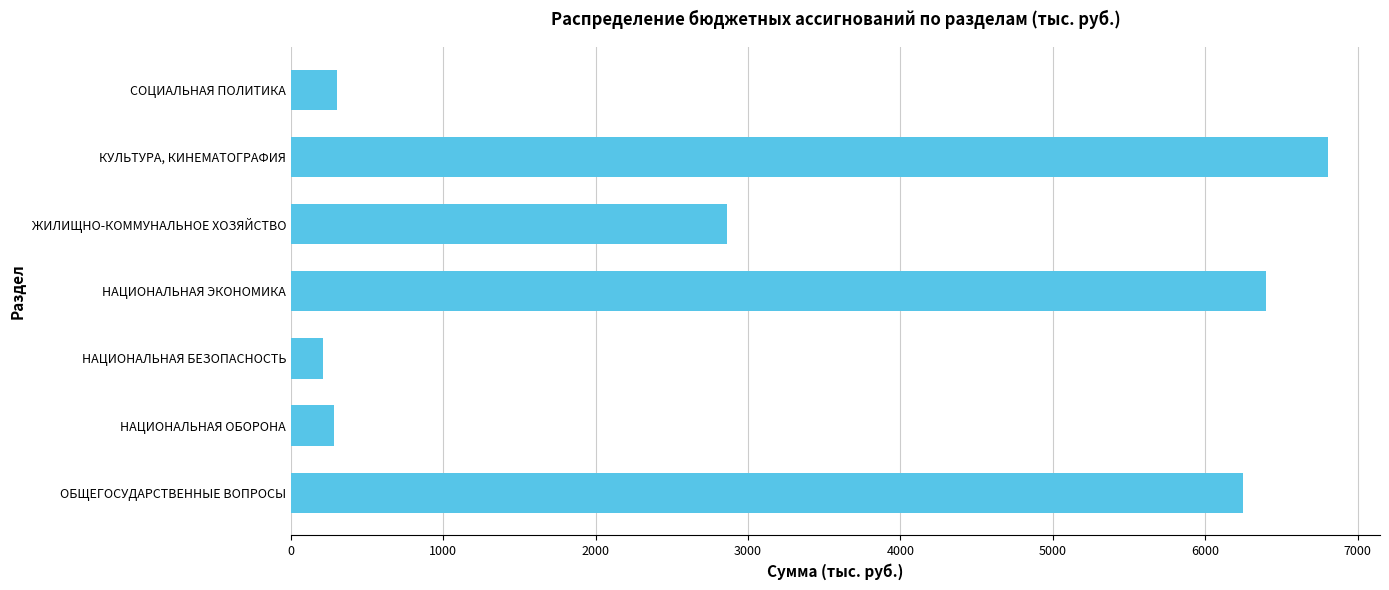

What is the difference between the second highest and minimum values?

6189.0